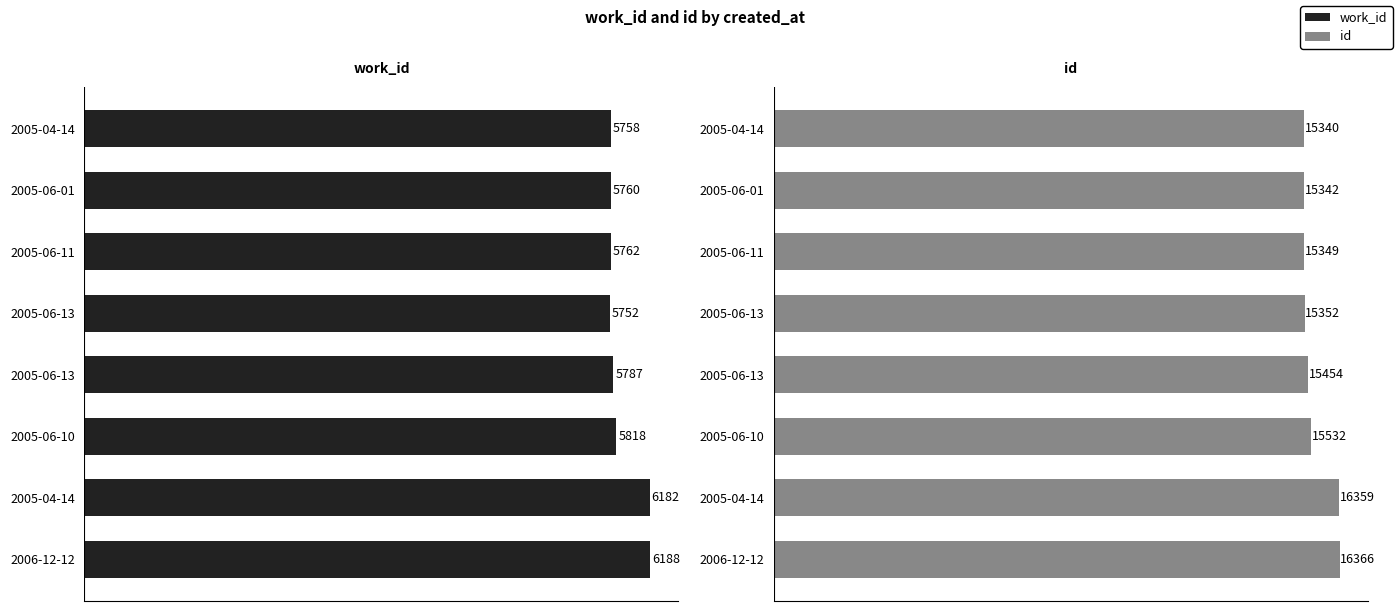

What is the minimum value for id?

15340